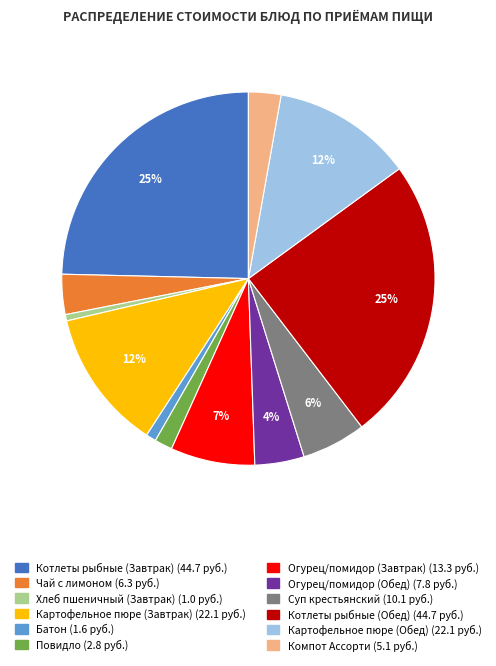

How many slices are in this pie chart?

12